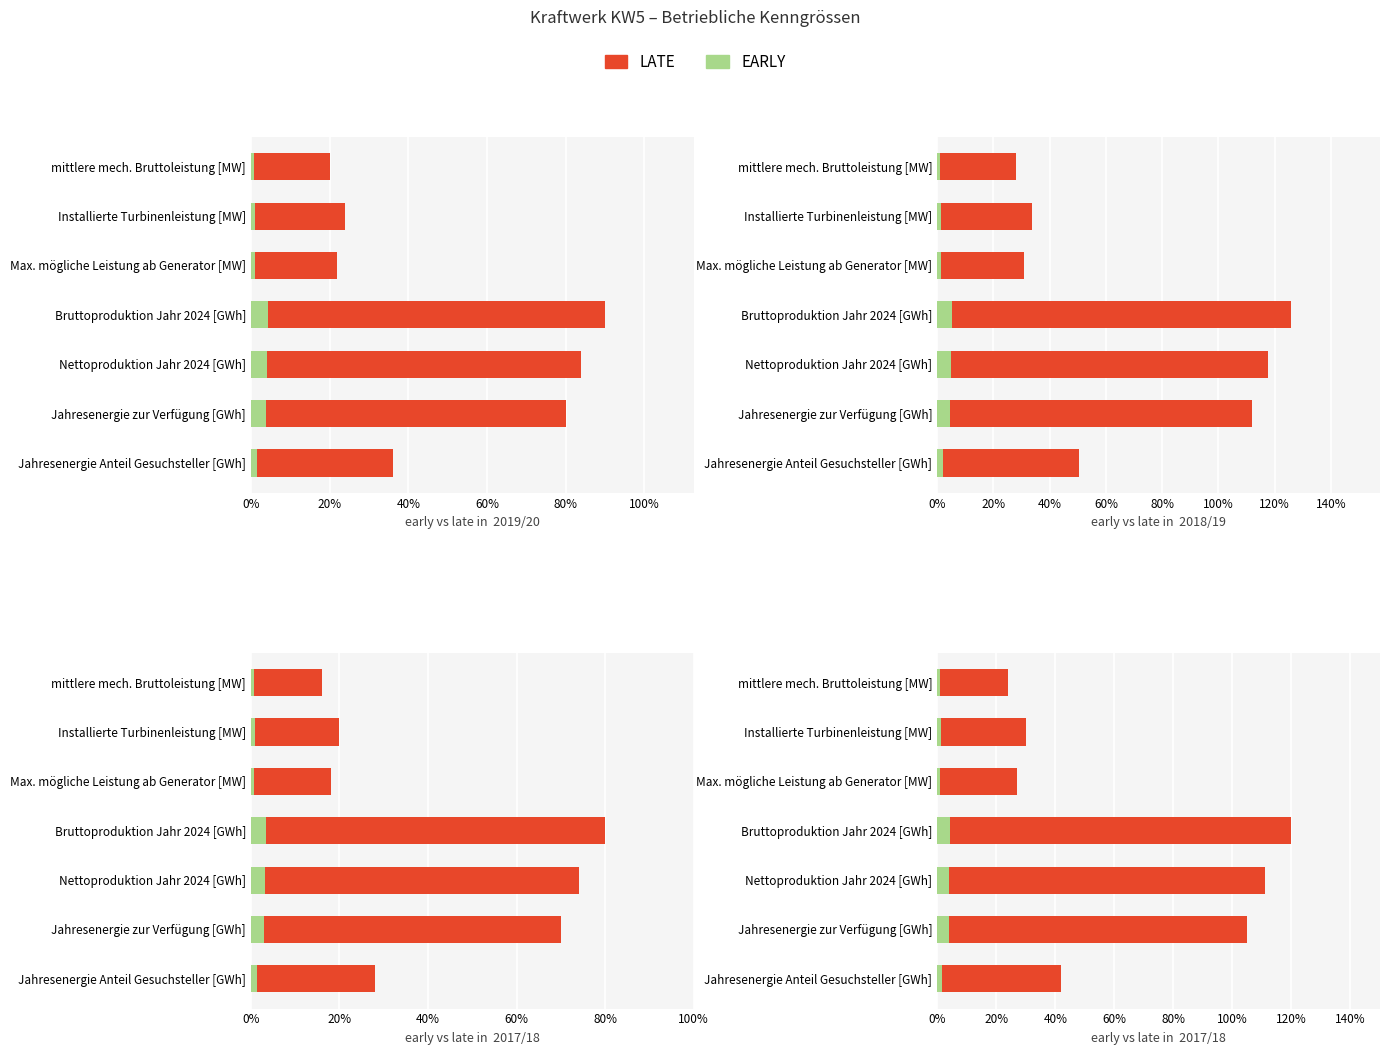

What is the difference between the highest and lowest values at Installierte Turbinenleistung [MW]?

28.9